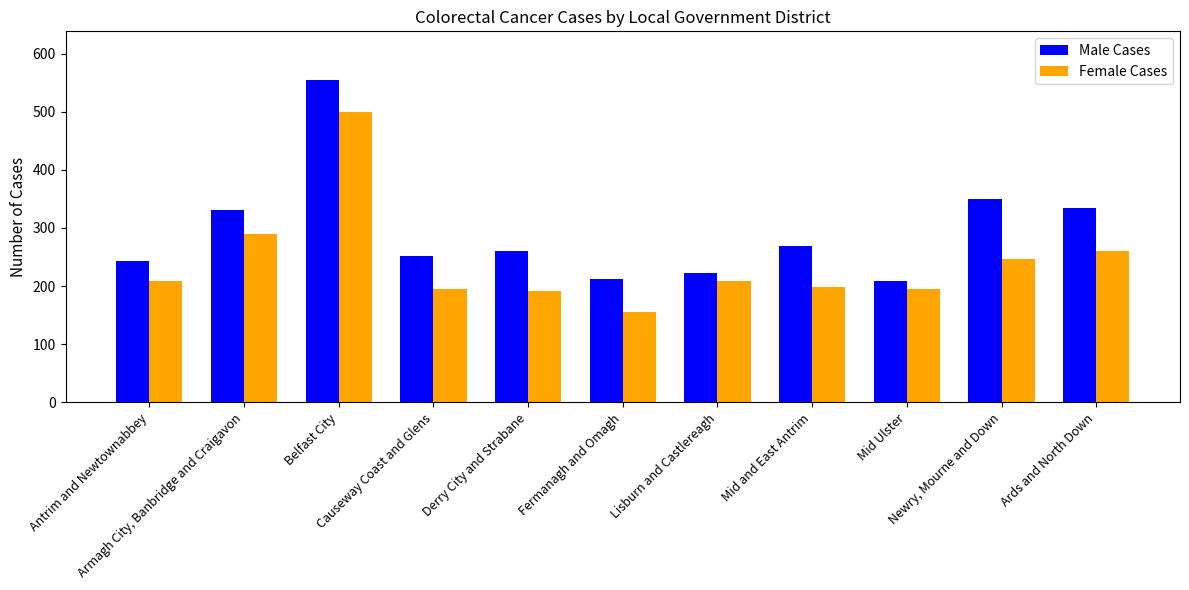

The value of Male Cases at Mid and East Antrim is 85. True or false?

False